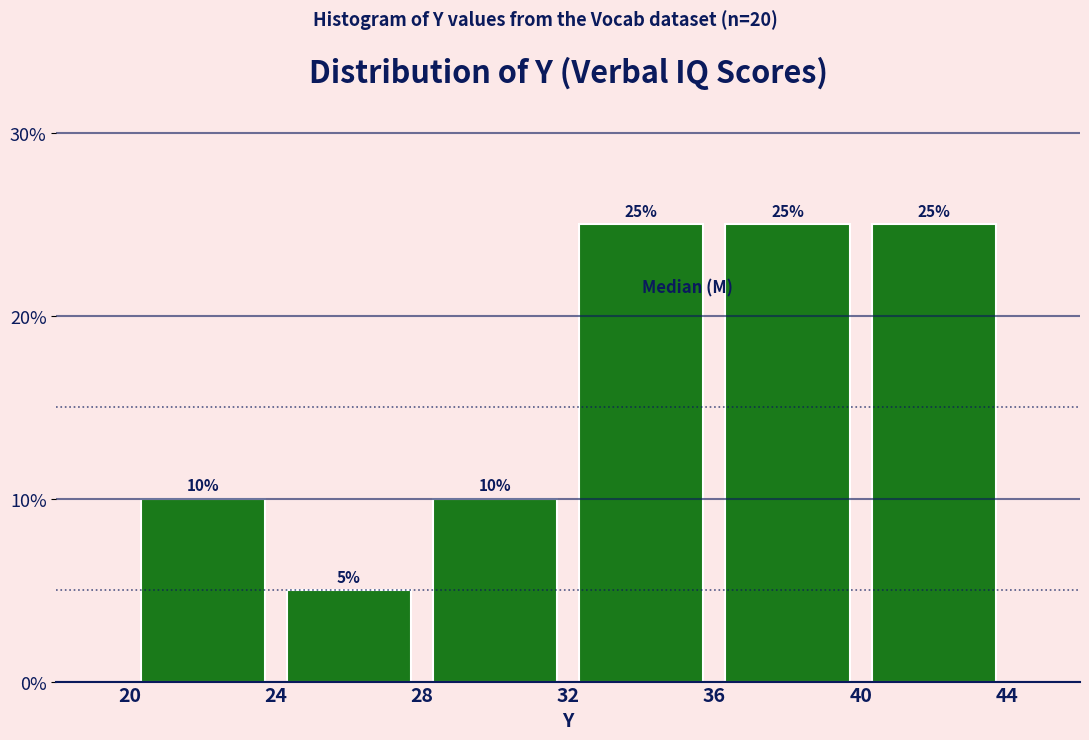

Reading left to right, list every bar in this chart as the range it spans on the x-axis followed by its height.

20 to 24: 10
24 to 28: 5
28 to 32: 10
32 to 36: 25
36 to 40: 25
40 to 44: 25